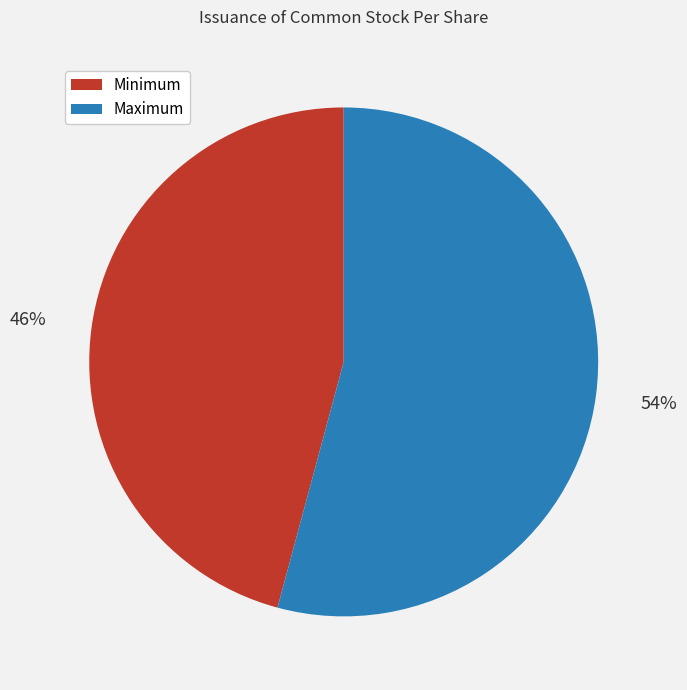

Is there a majority slice in this chart?

Yes